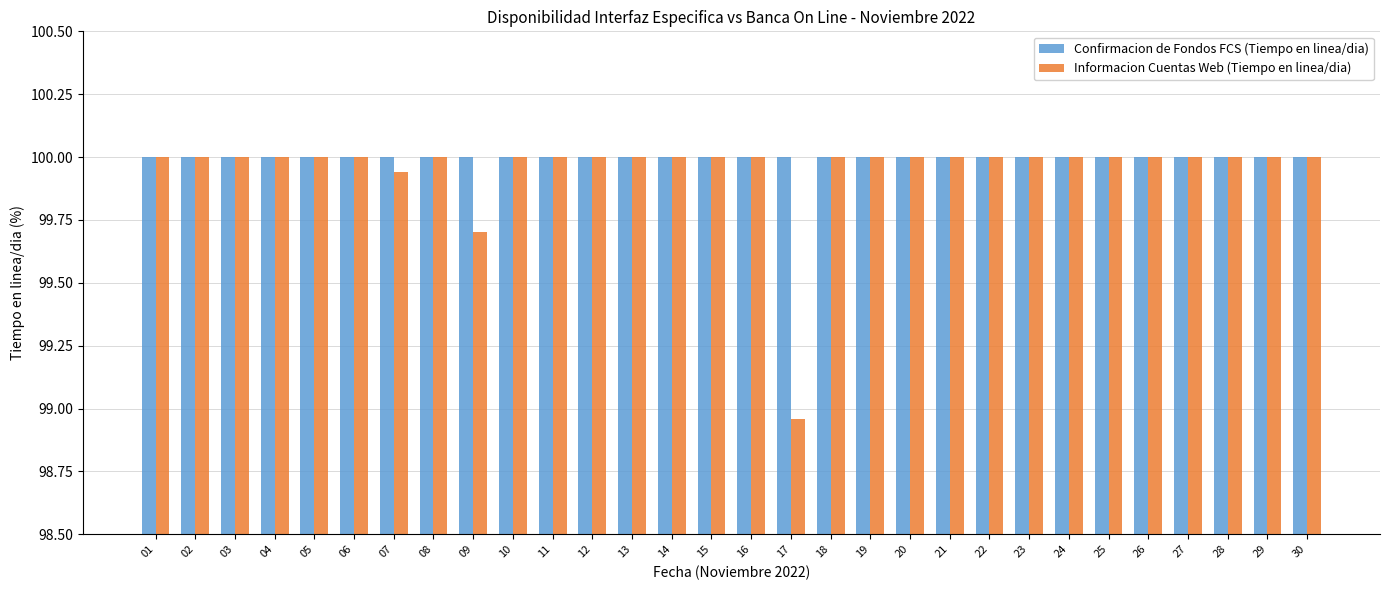

Is it true that Confirmacion de Fondos FCS (Tiempo en linea/dia) equals 175.5 at 23?

False